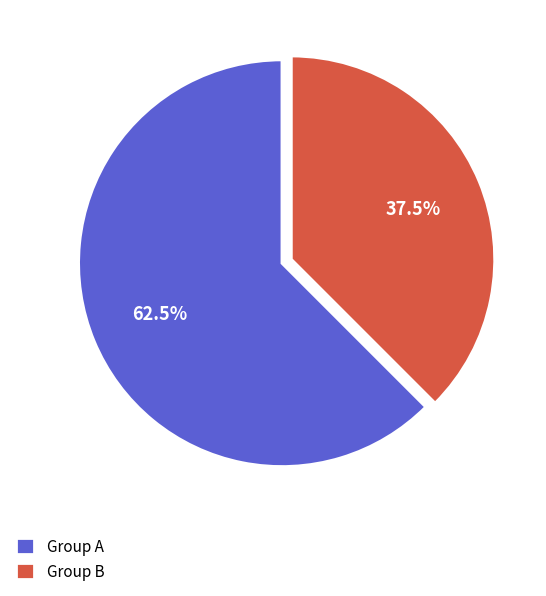

Which category accounts for the majority?

Group A